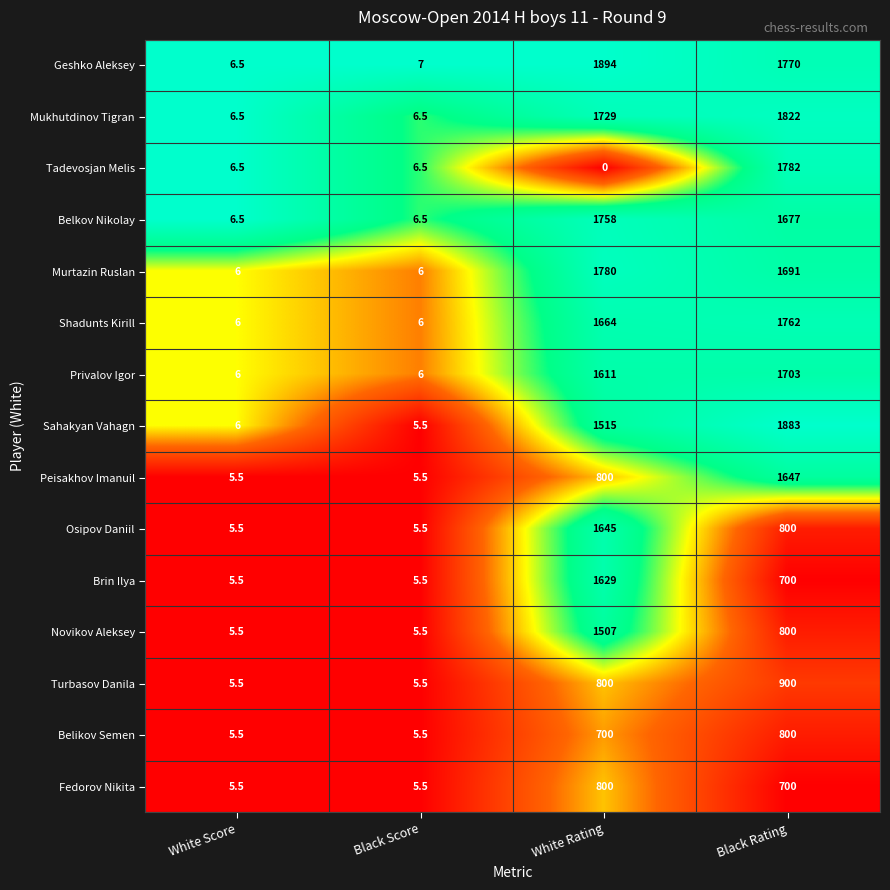

What is the total value across all series at White Score?

88.5